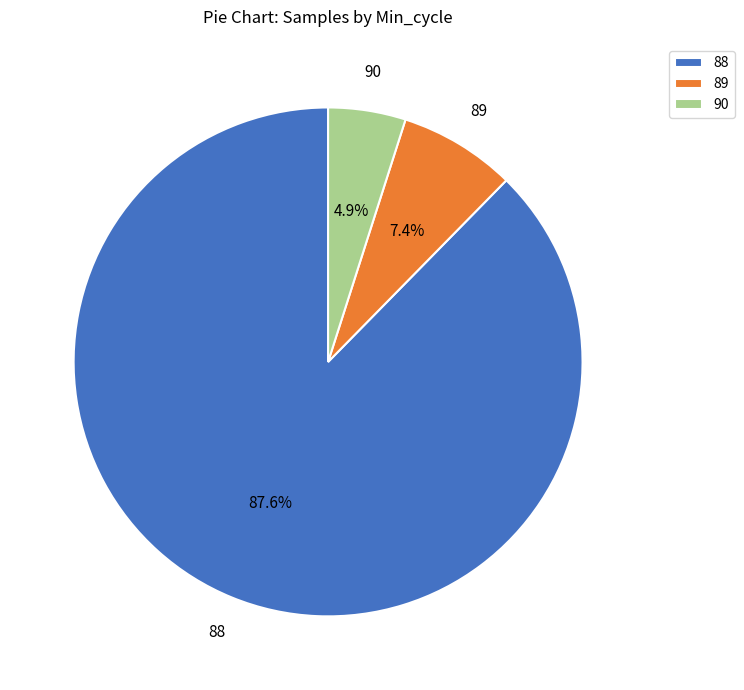

Rank the categories by value from lowest to highest.

90, 89, 88